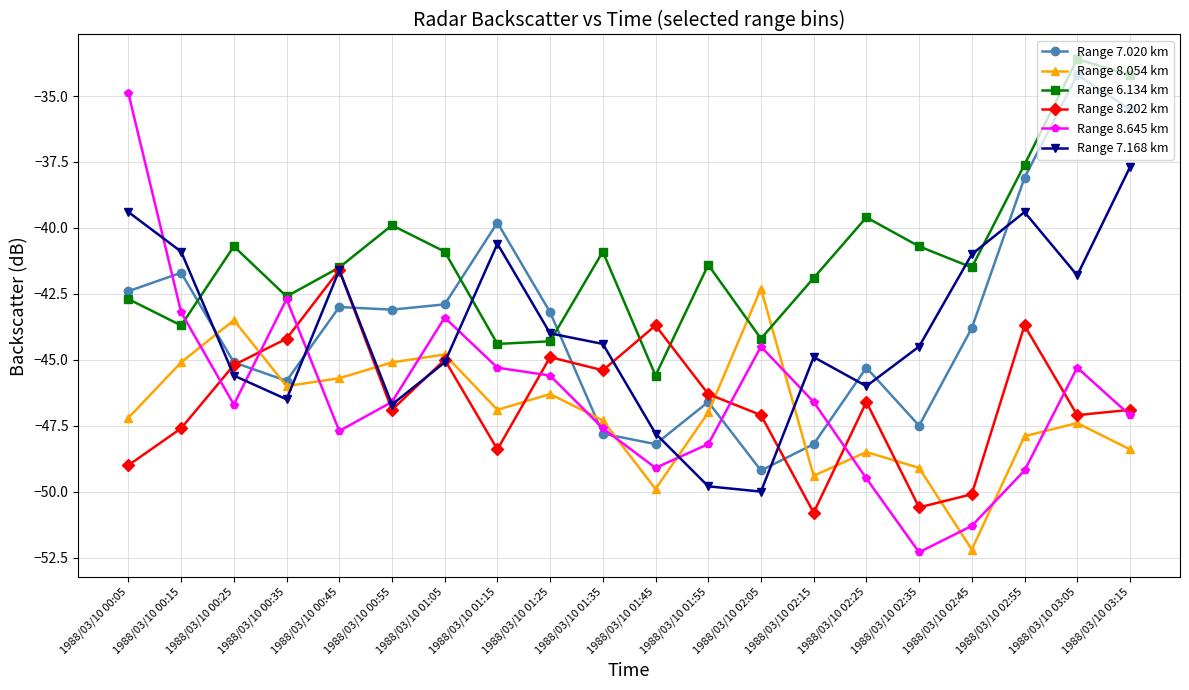

At how many categories does at least one series exceed -45?

20